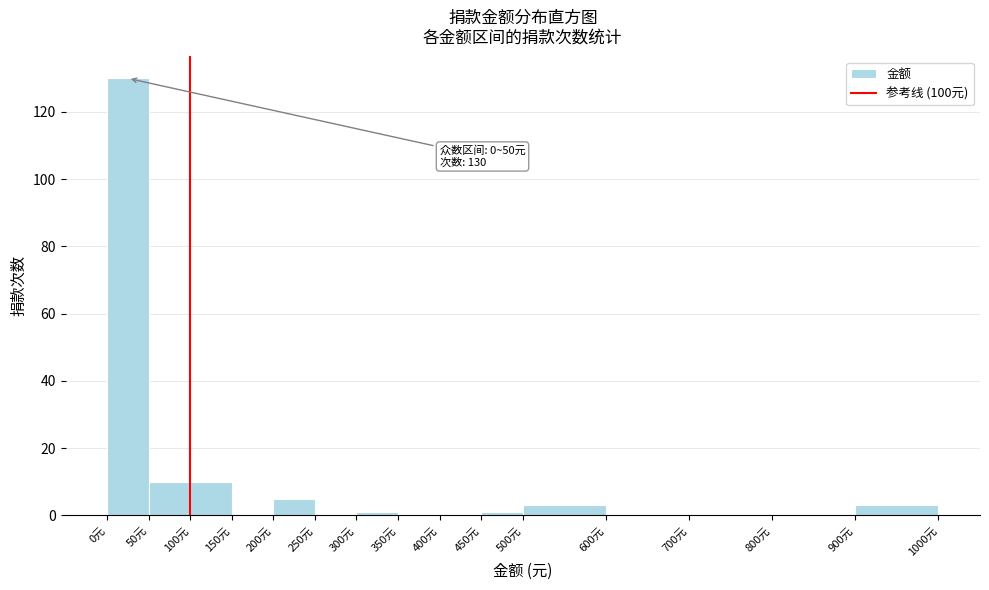

Over which range of the x-axis is the bar tallest?

0 to 50